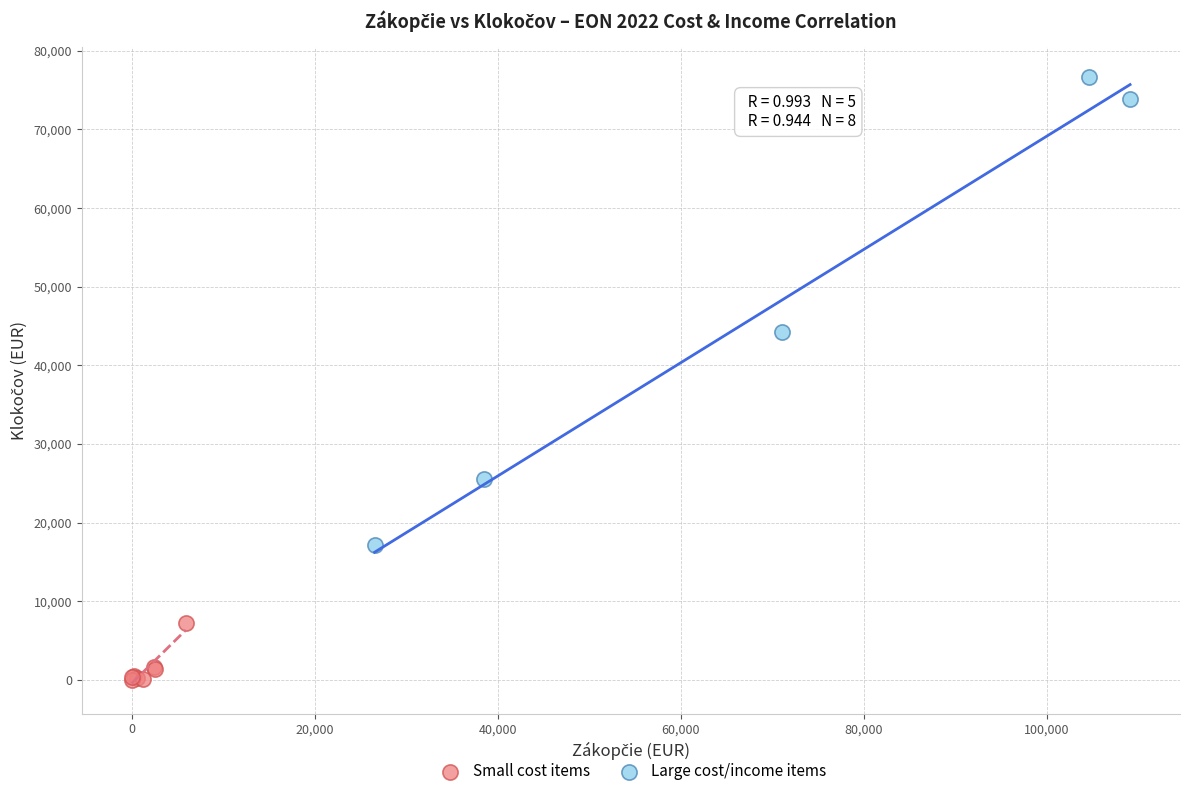

Which series contains the highest Y value?

Large cost/income items